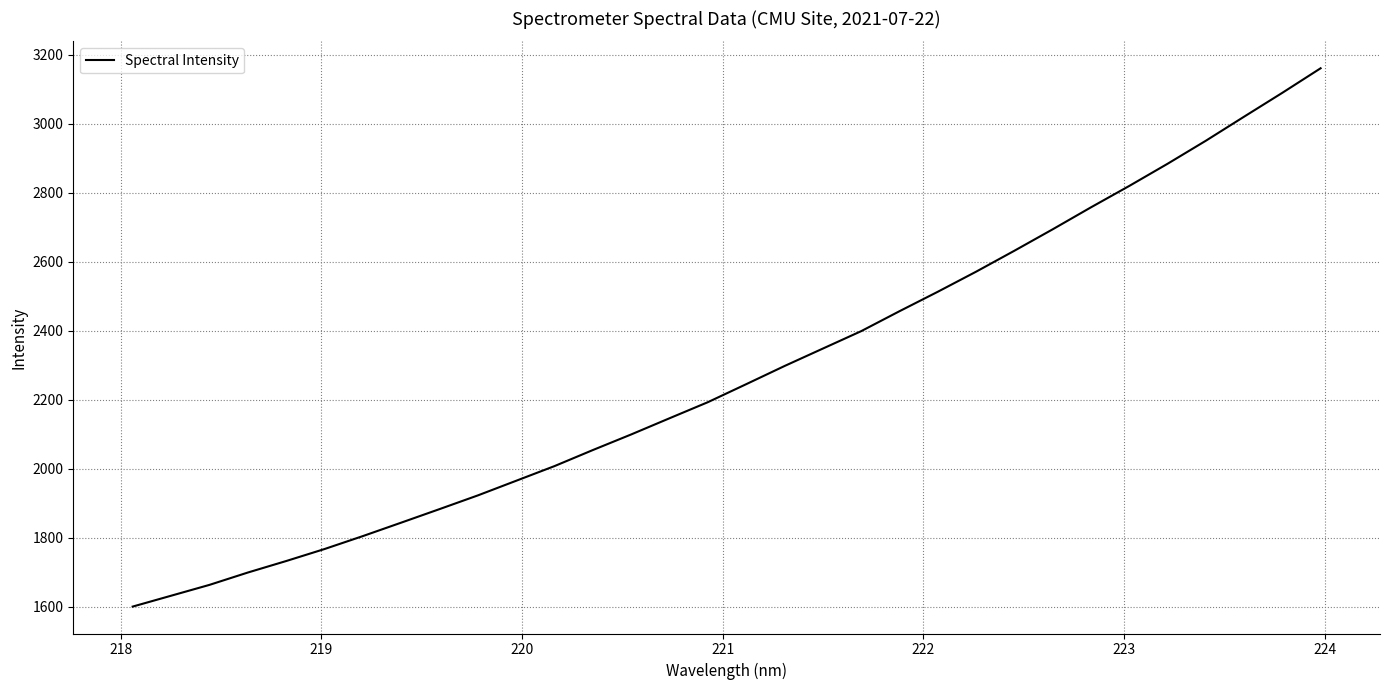

What is the difference between the maximum and minimum values?

1559.5